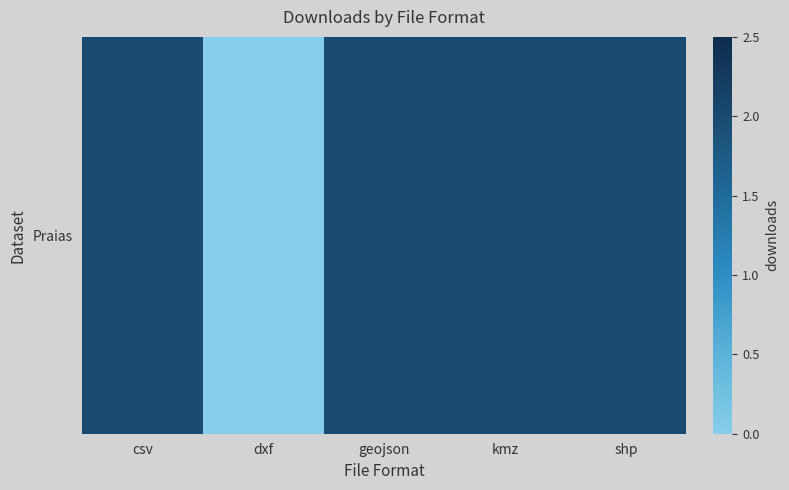

True or false: the data shows 2 at kmz.

True